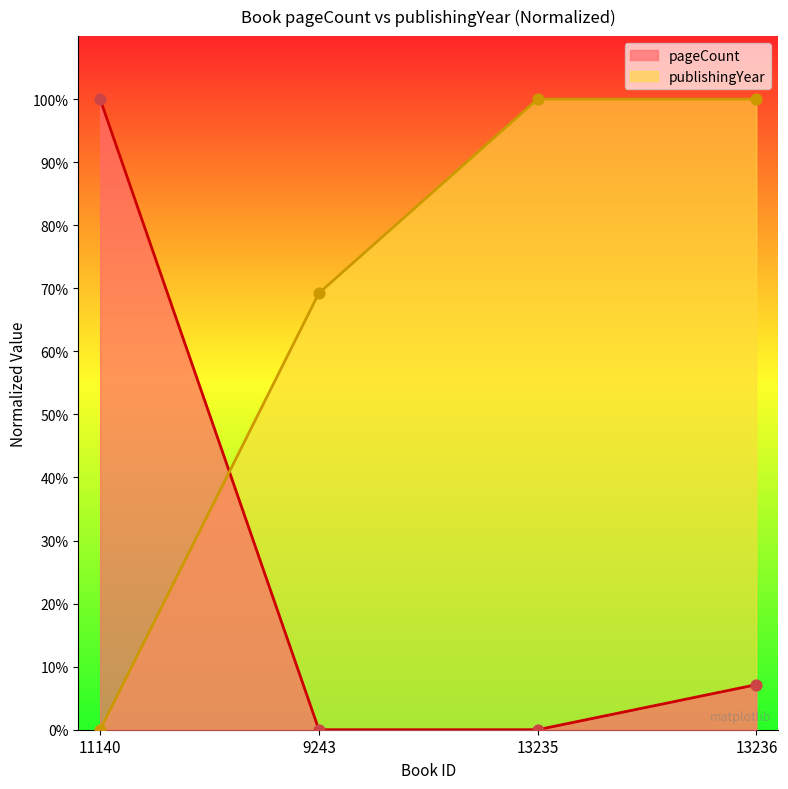

Is the value of publishingYear at 13235 greater than the value of pageCount at 13236?

Yes